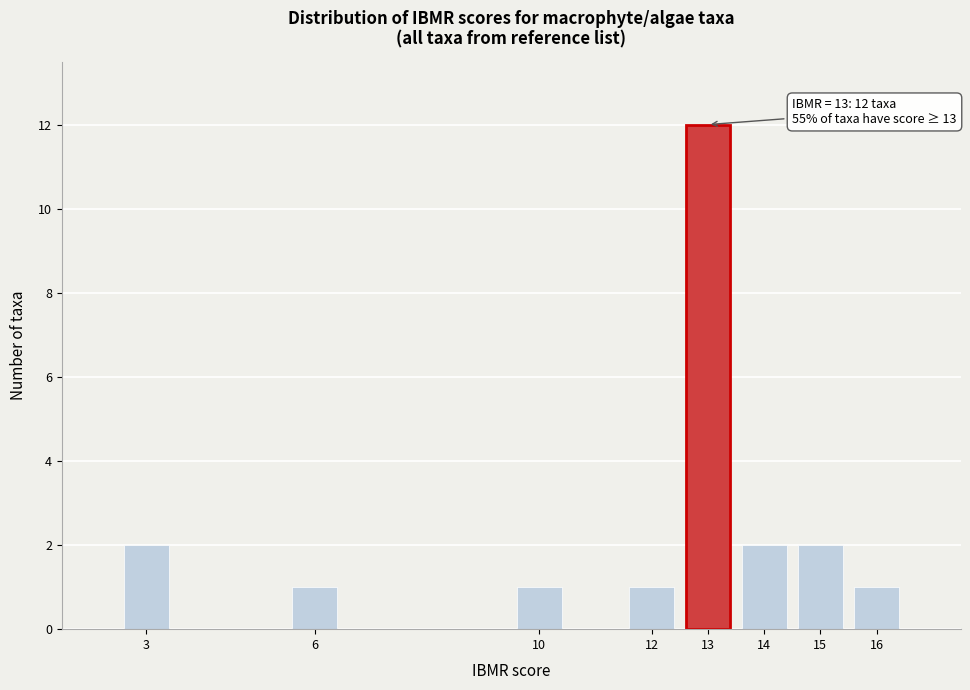

Reading right to left, list all the values displayed in this chart.

1	2	2	12	1	1	1	2